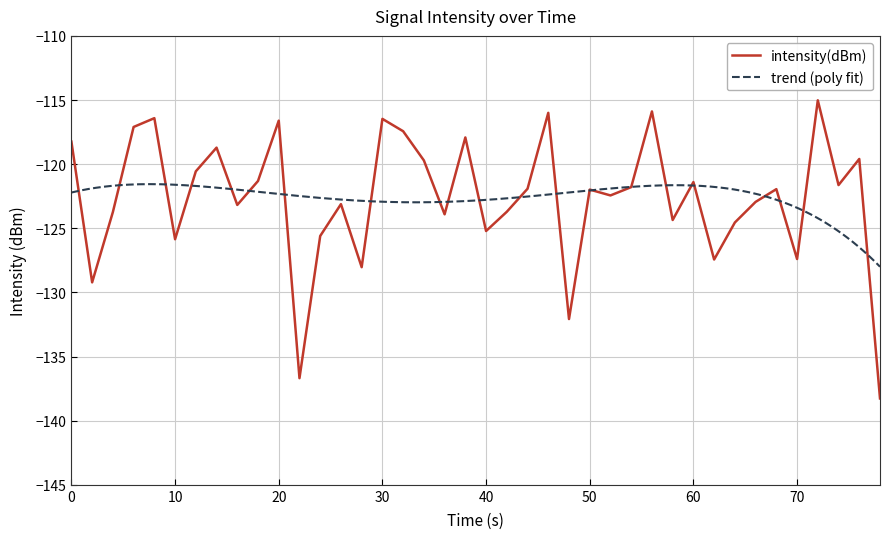

What is the value of the 16th point from the left?

-116.5